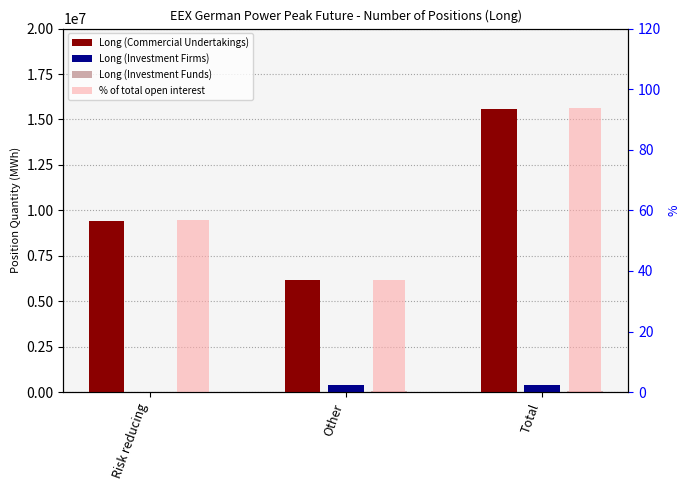

The Long (Investment Funds) series shows 0 at Risk reducing. True or false?

True